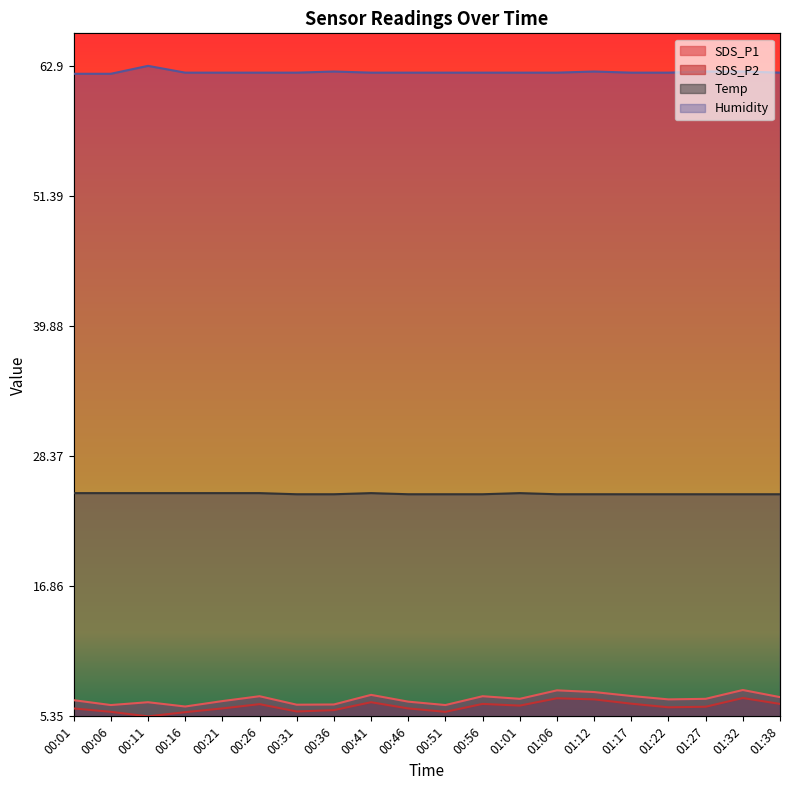

At 01:27, list the series in order from largest to smallest.

Humidity, Temp, SDS_P1, SDS_P2